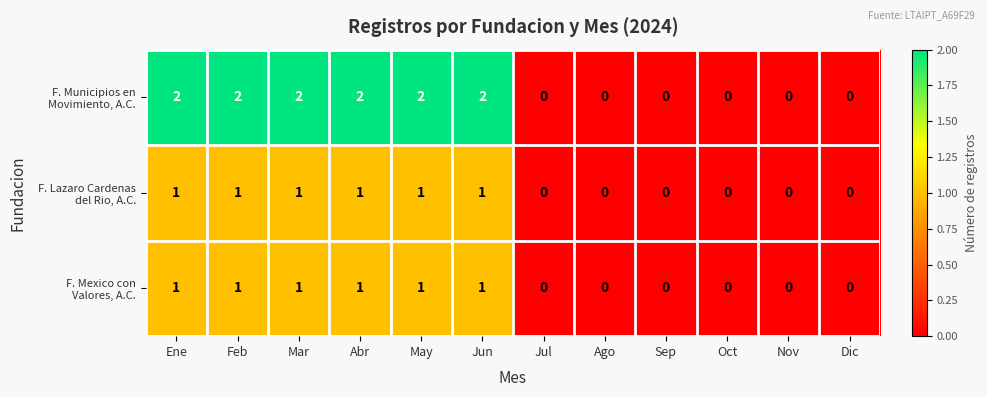

Count the number of data series in this chart.

3